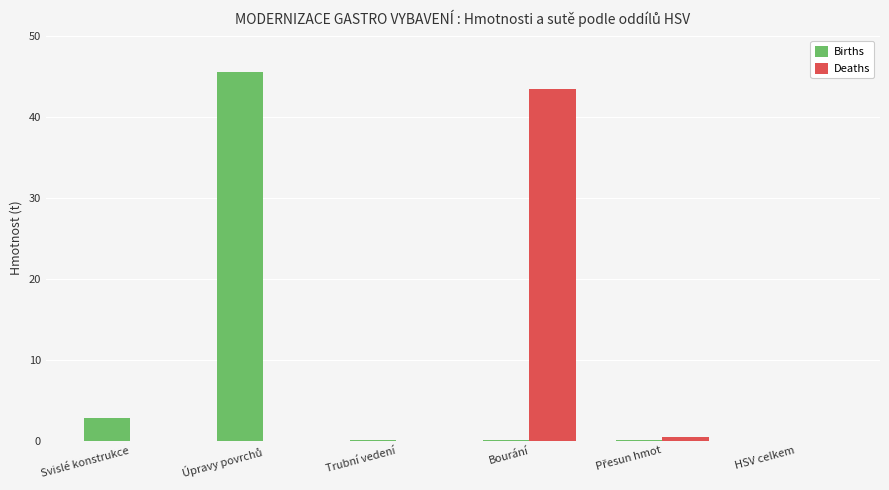

The Births series shows -22.4 at HSV celkem. True or false?

False